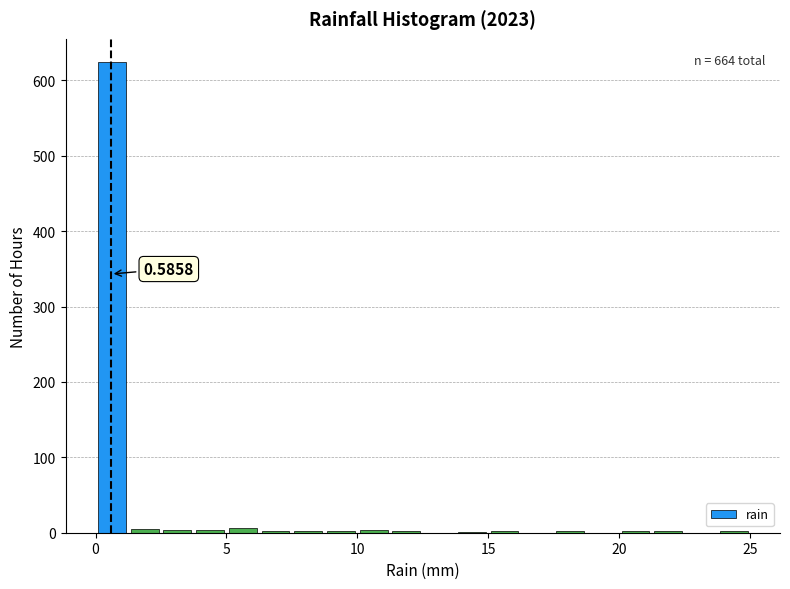

Read against the x-axis, roughly where is the centre of the tallest bar?

0.5